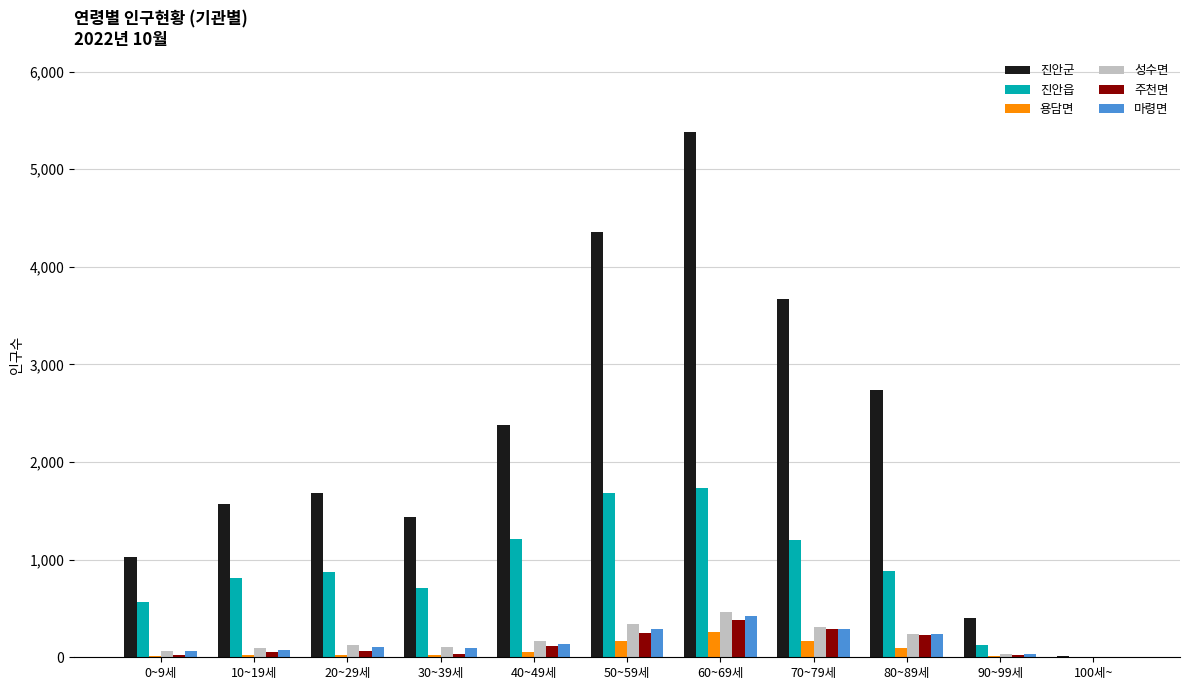

Are the bars horizontal?

No